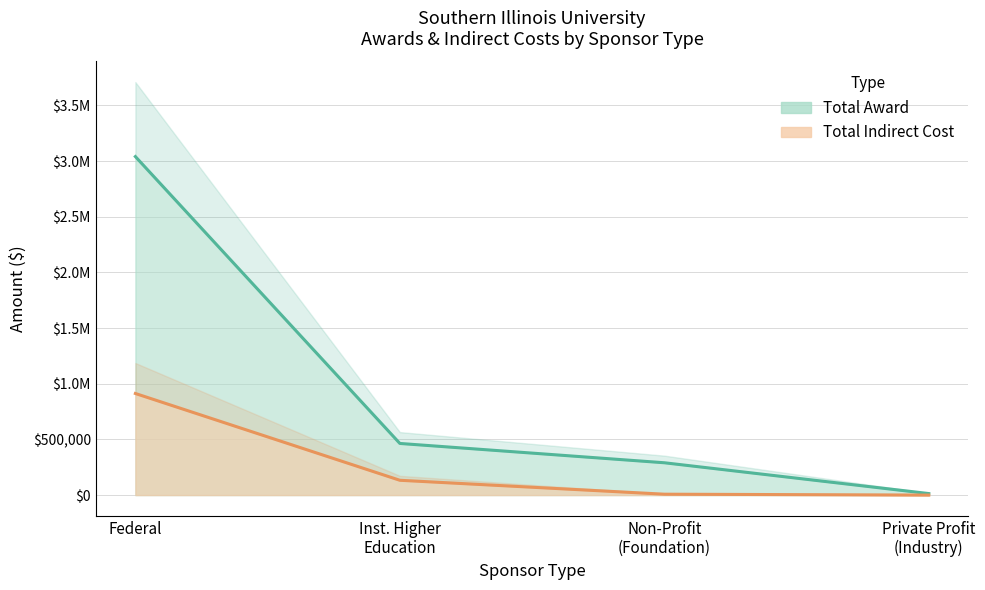

At which label does Total Award first exceed 290315?

Federal